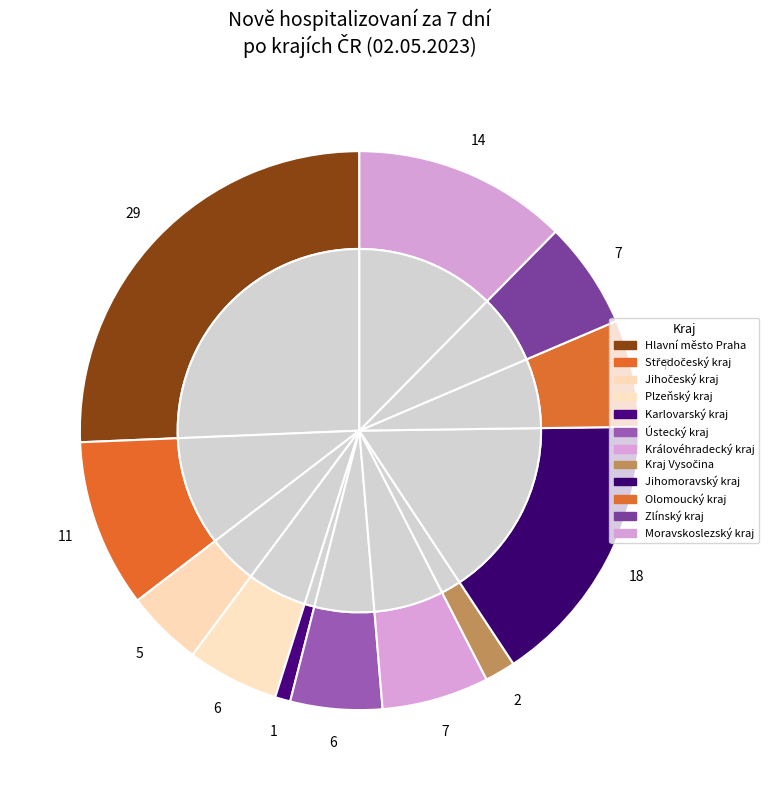

How many segments does this pie chart have?

14